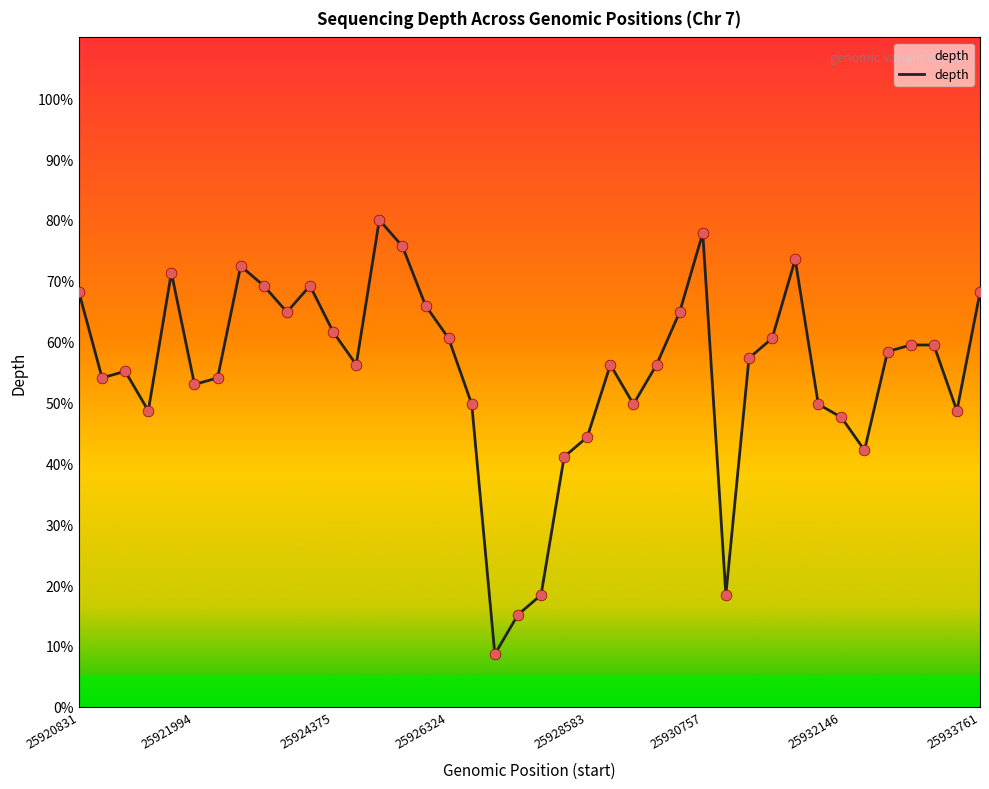

What is the difference between the maximum and minimum values?

71.4